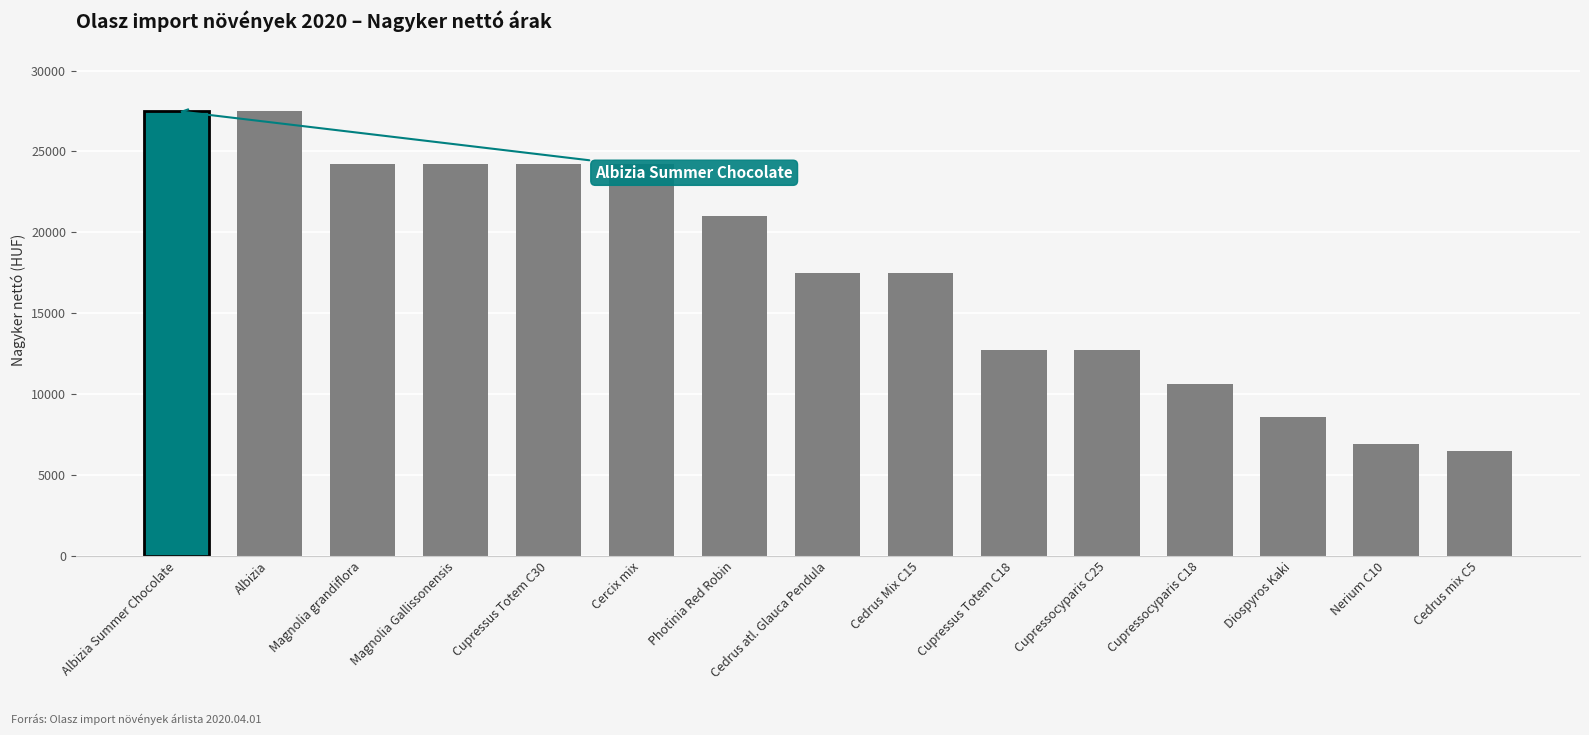

What position from the right is Cedrus Mix C15?

7